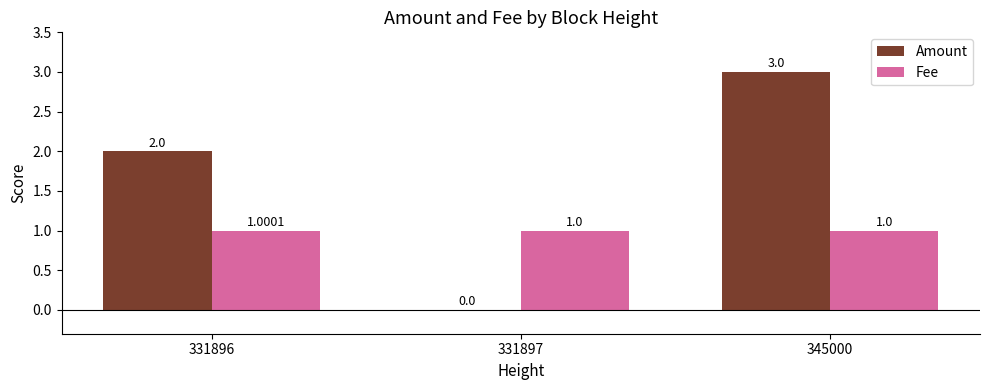

What is the sum of all Amount values?

5.0